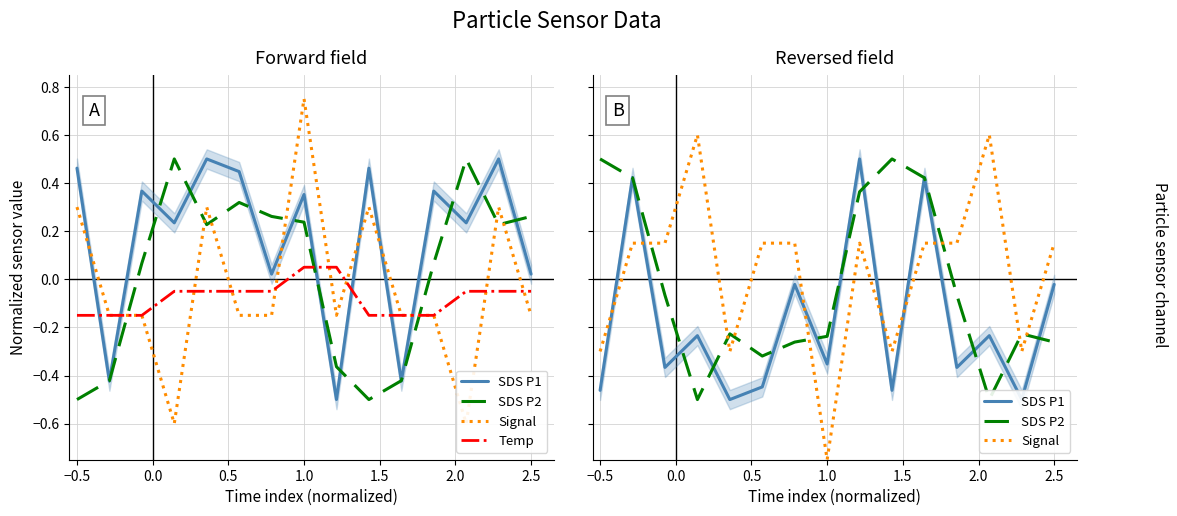

How many Temp values are between 0 and 1?

2